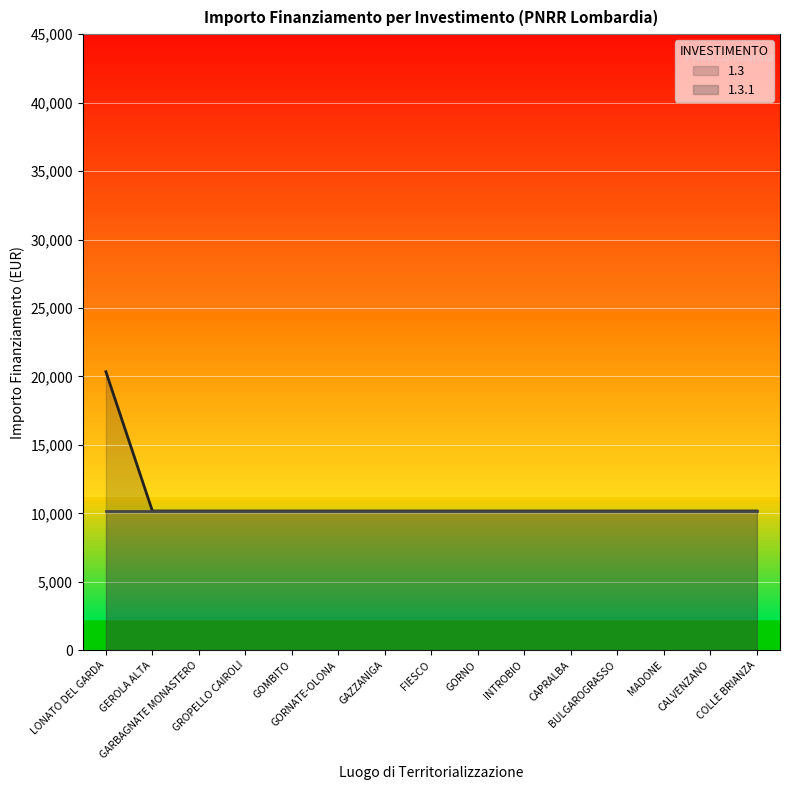

List the labels in order of value, largest first.

LONATO DEL GARDA, GEROLA ALTA, GARBAGNATE MONASTERO, GROPELLO CAIROLI, GOMBITO, GORNATE-OLONA, GAZZANIGA, FIESCO, GORNO, INTROBIO, CAPRALBA, BULGAROGRASSO, MADONE, CALVENZANO, COLLE BRIANZA